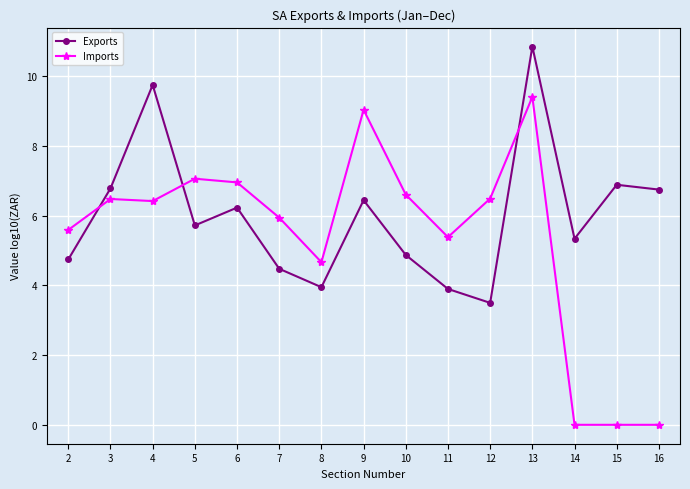

Between 10 and 16, which series saw the biggest shift?

Imports